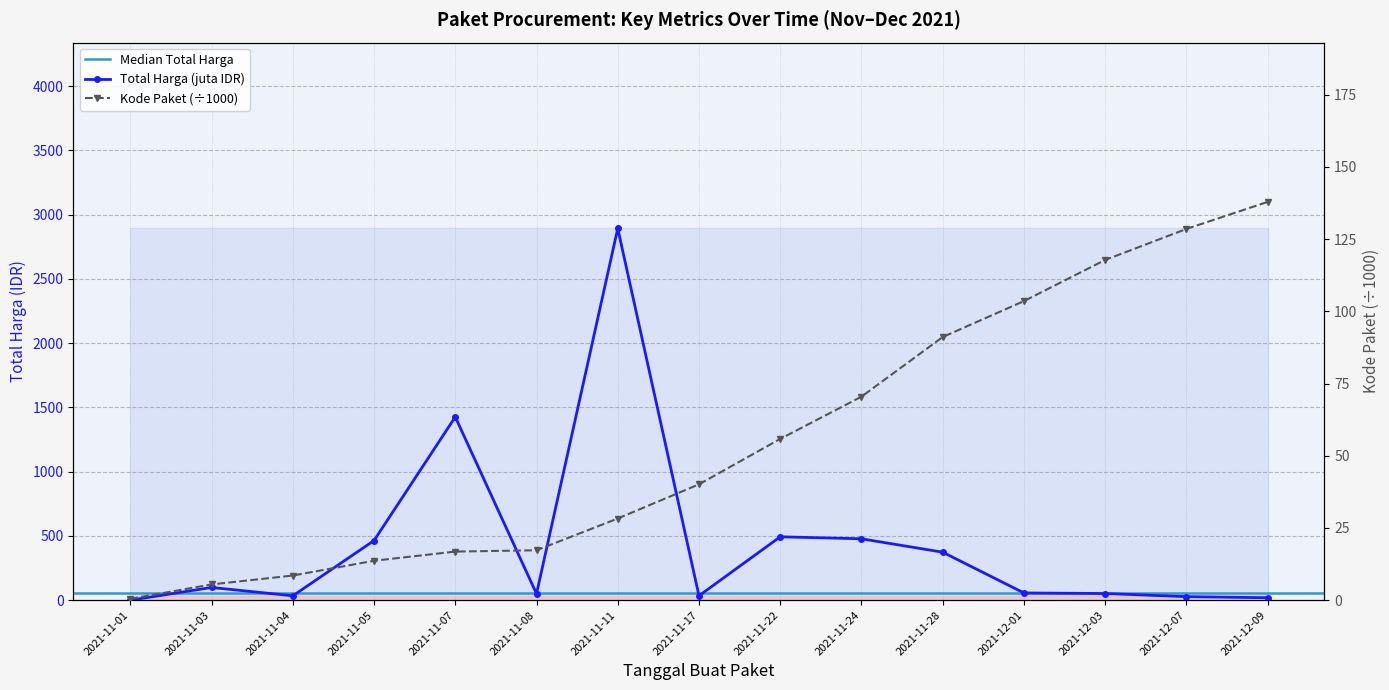

How many categories are shown in the chart?

15